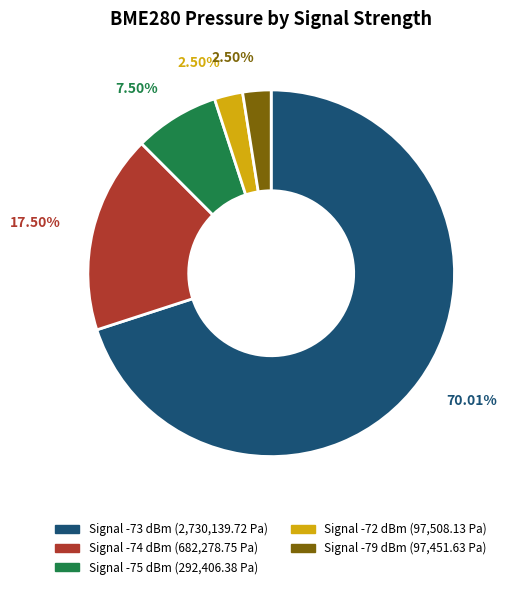

Is there a majority slice in this chart?

Yes